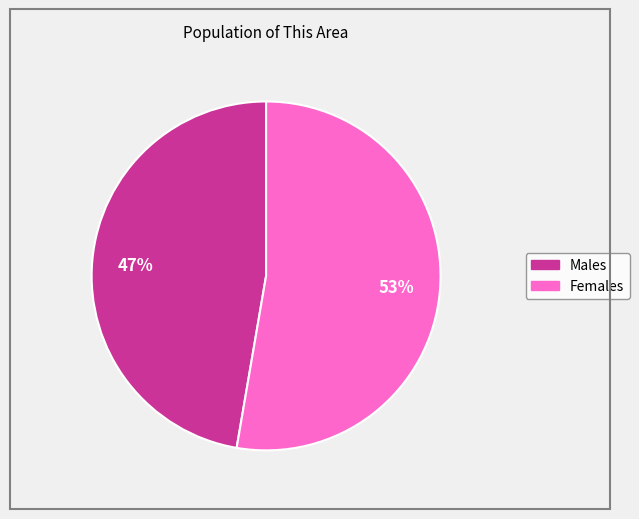

To the nearest percent, what is the average slice percentage?

50%